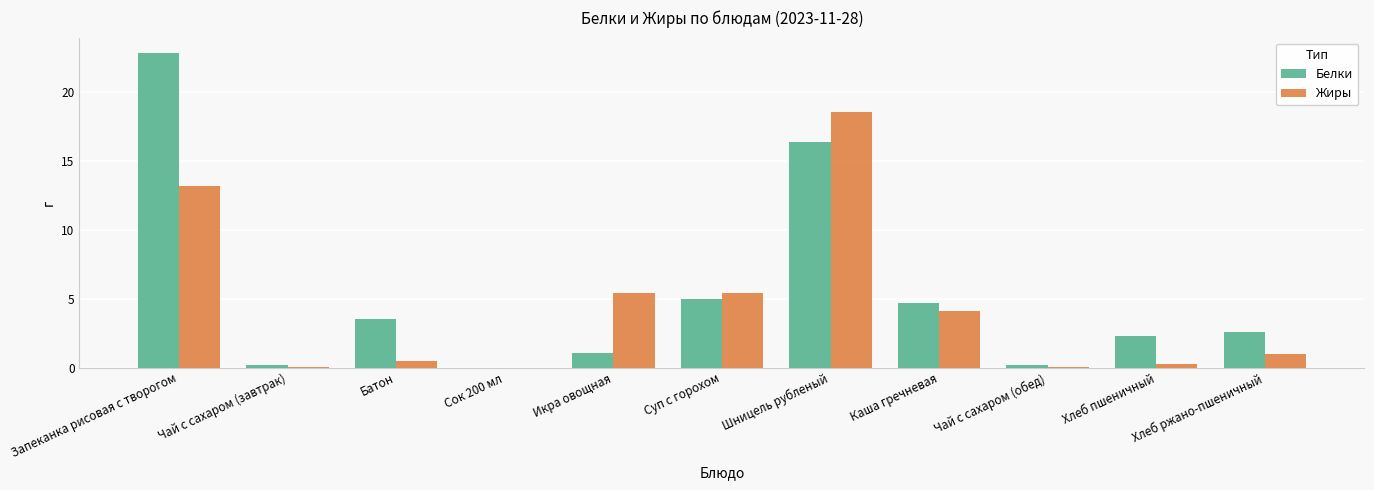

The value of Белки at Суп с горохом is 5.0. True or false?

True